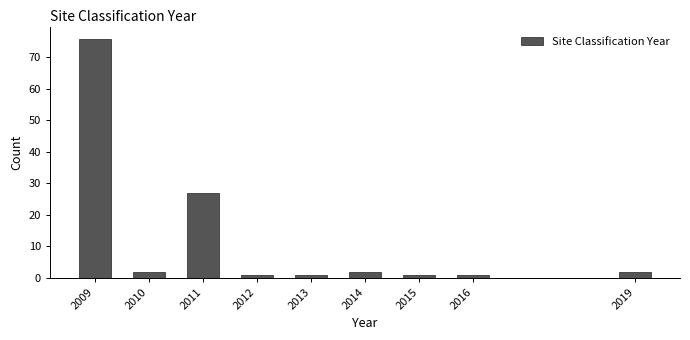

Reading left to right, extract all data points from this chart.

76	2	27	1	1	2	1	1	2